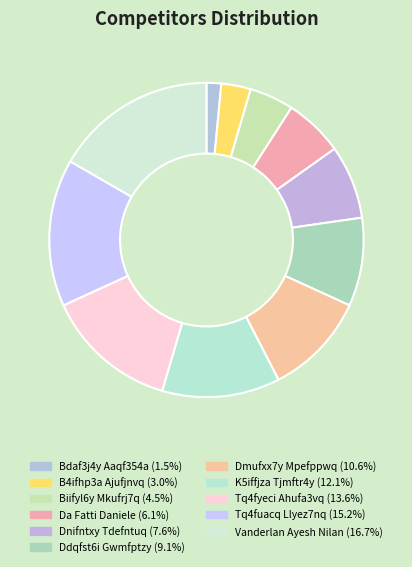

What percentage is the Dnifntxy Tdefntuq slice, to the nearest percent?

8%